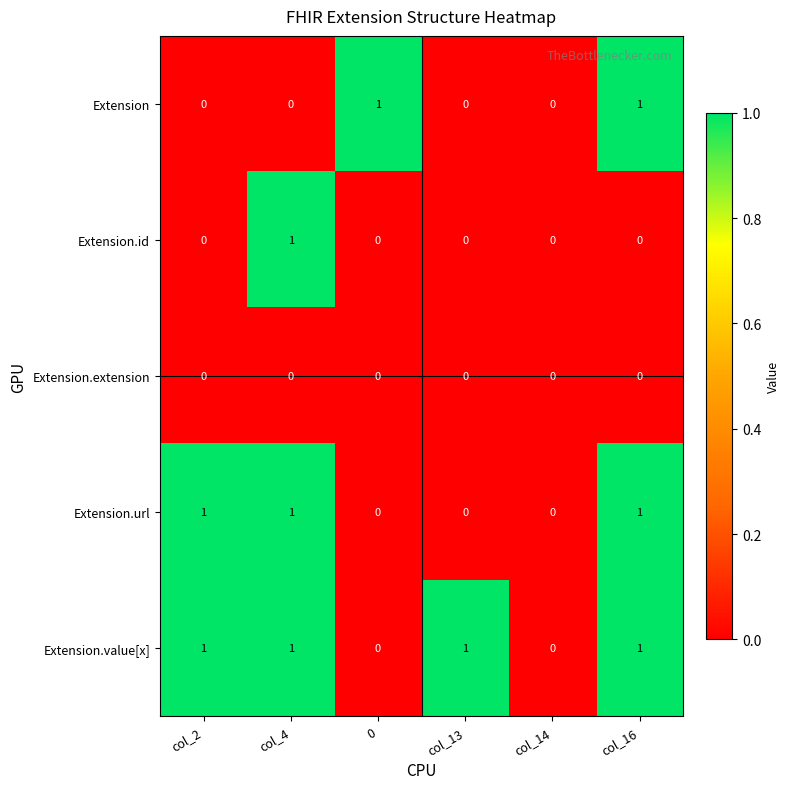

At which label does Extension.id reach its peak?

col_4